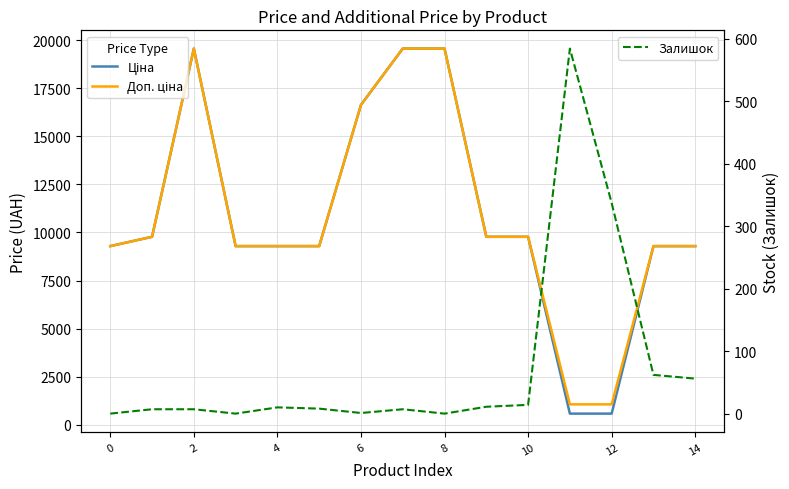

Count the number of categories in the chart.

15